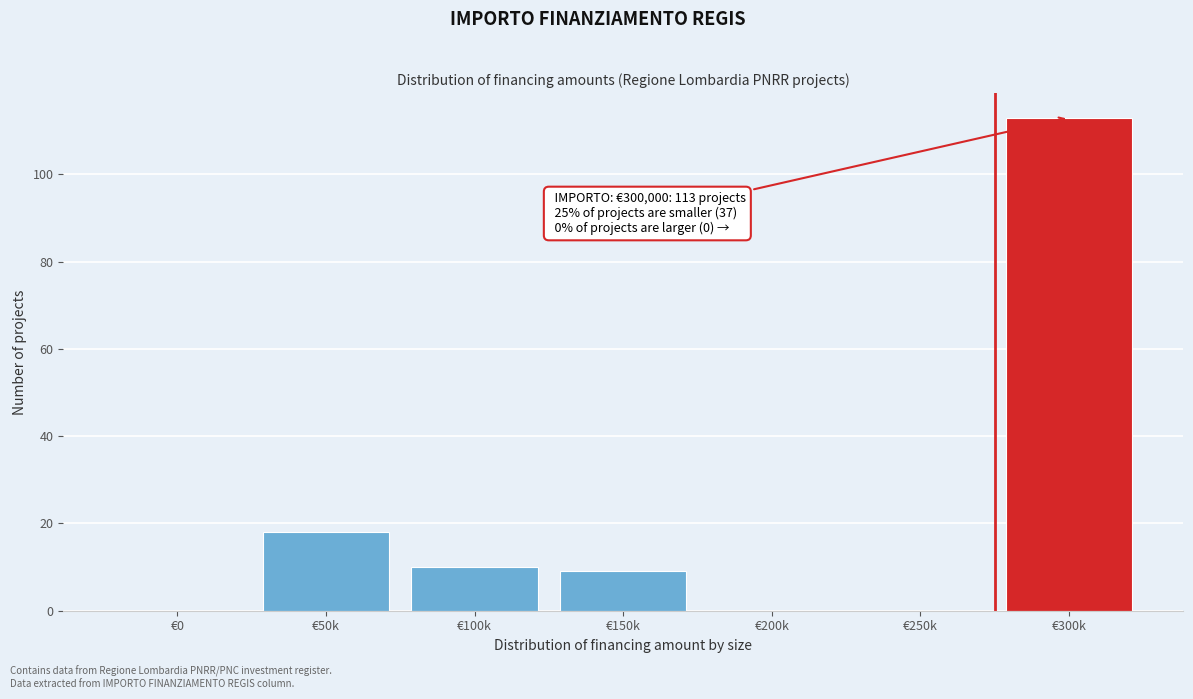

Reading left to right, what are all the values shown in this chart?

€0=0	€50k=18	€100k=10	€150k=9	€200k=0	€250k=0	€300k=113